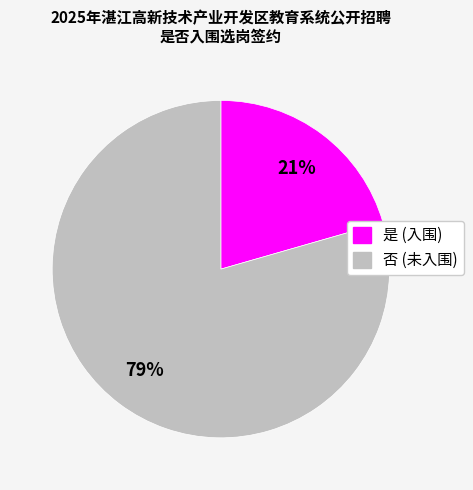

Is 否 the majority of the pie?

Yes